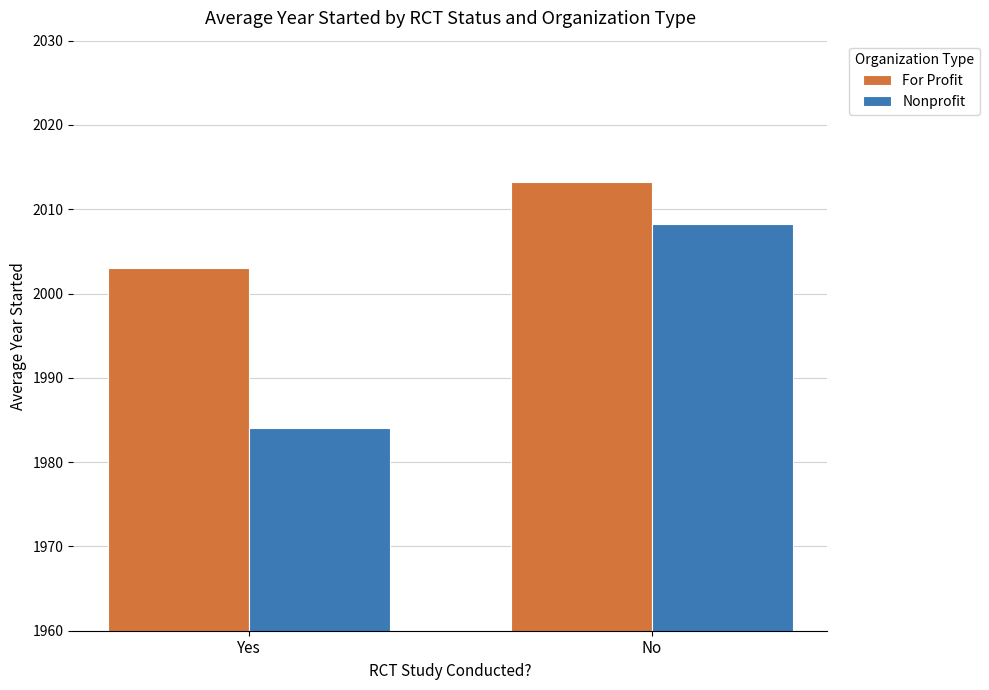

How many bars are there in each group?

2